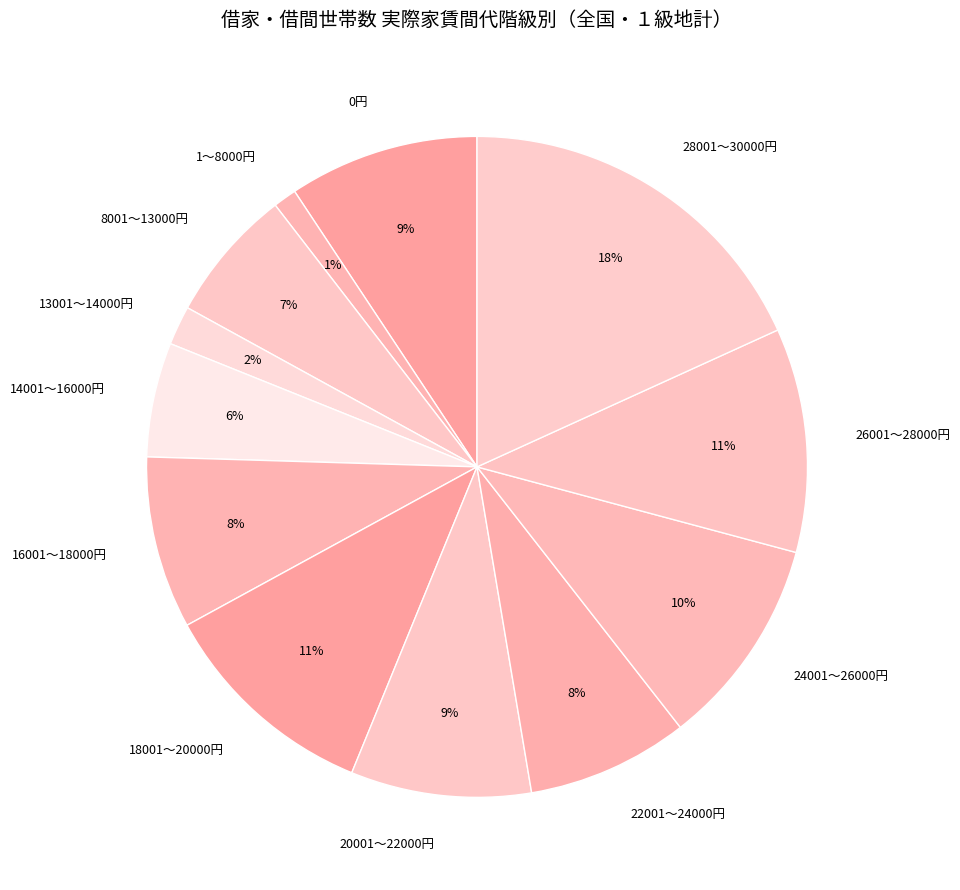

To the nearest percent, what is the difference between the 26001～28000円 and 0円 slice percentages?

2%